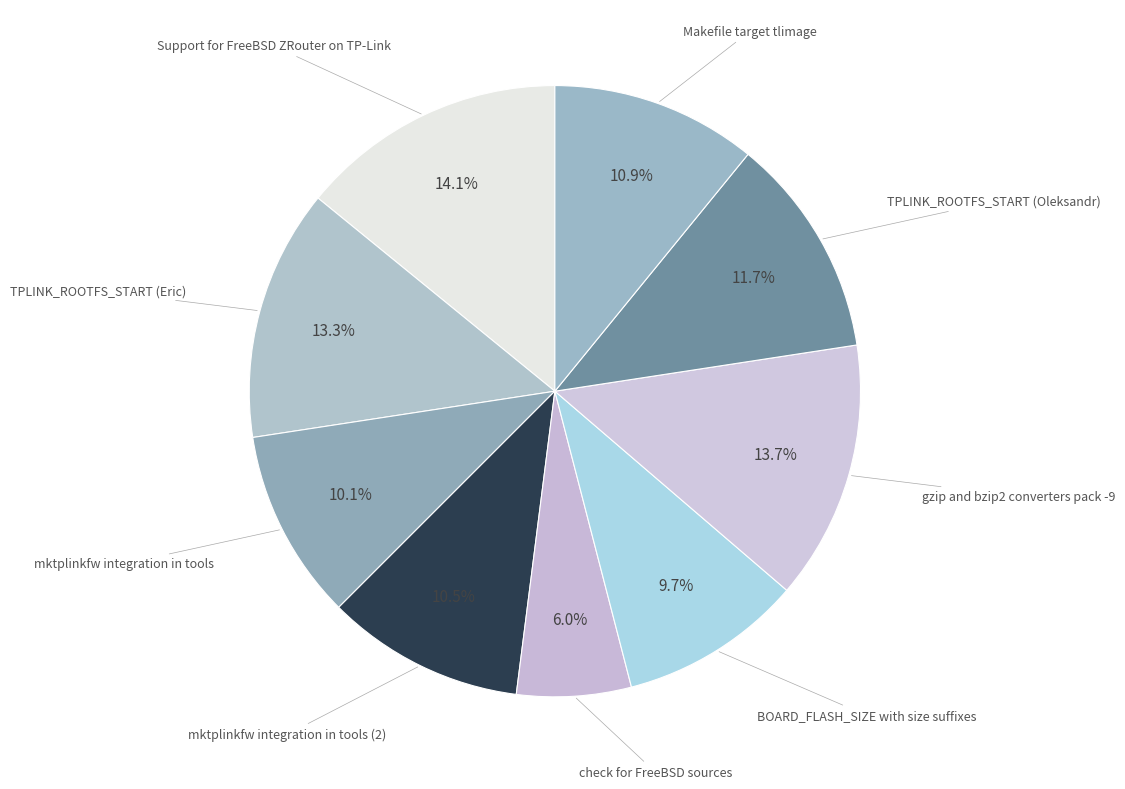

How many segments does this pie chart have?

9